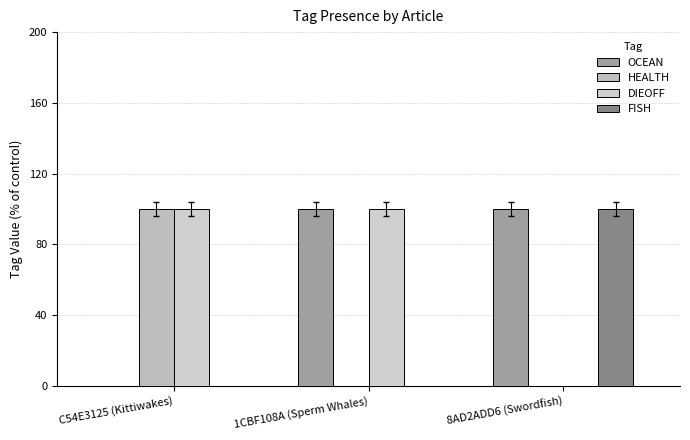

How many distinct data groups are displayed?

4